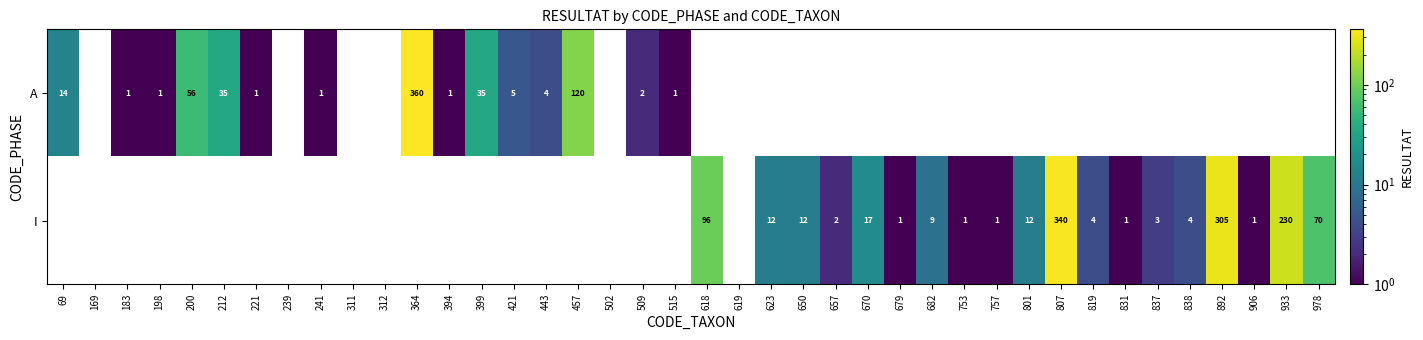

Is it true that A equals 360 at 364?

True